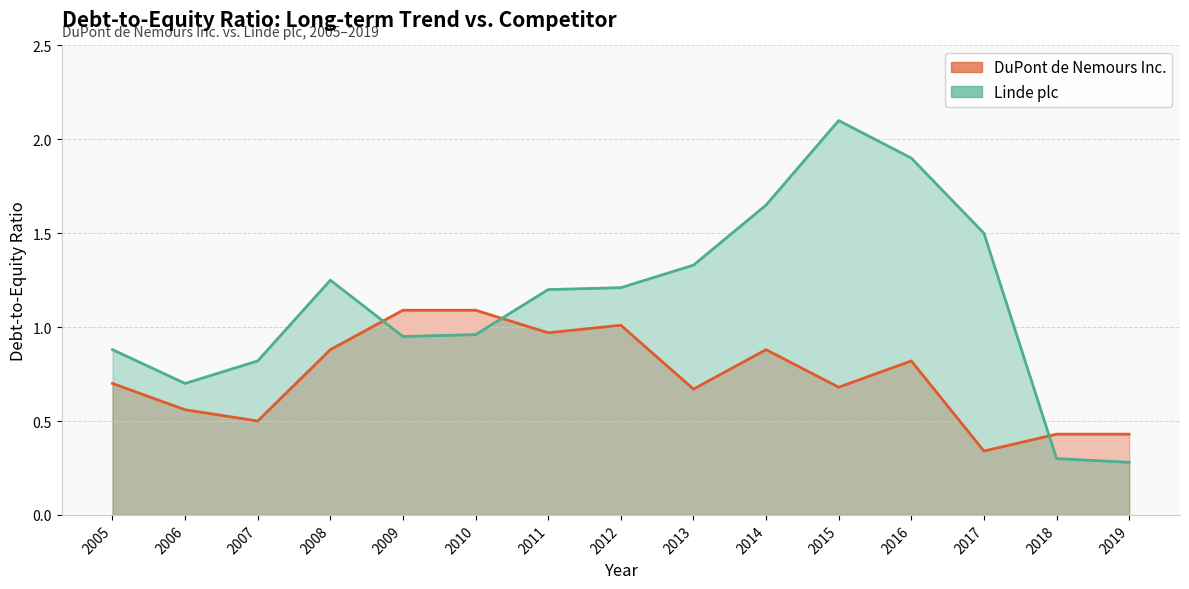

What is the total value across all series at 2005?

1.6